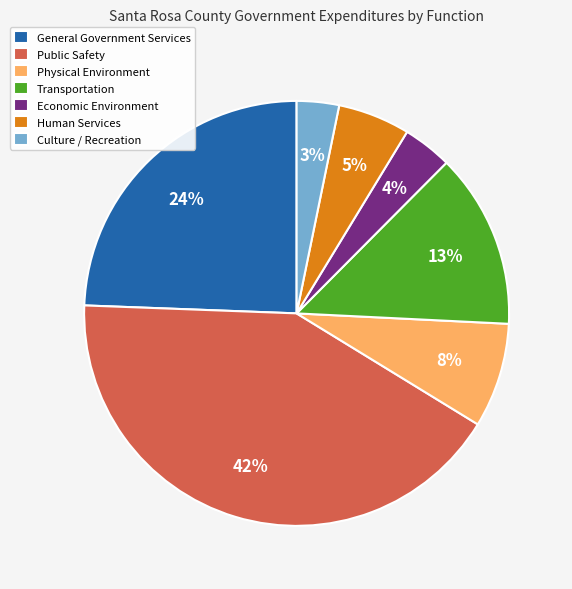

Is it true that Human Services is 1% of the pie?

False